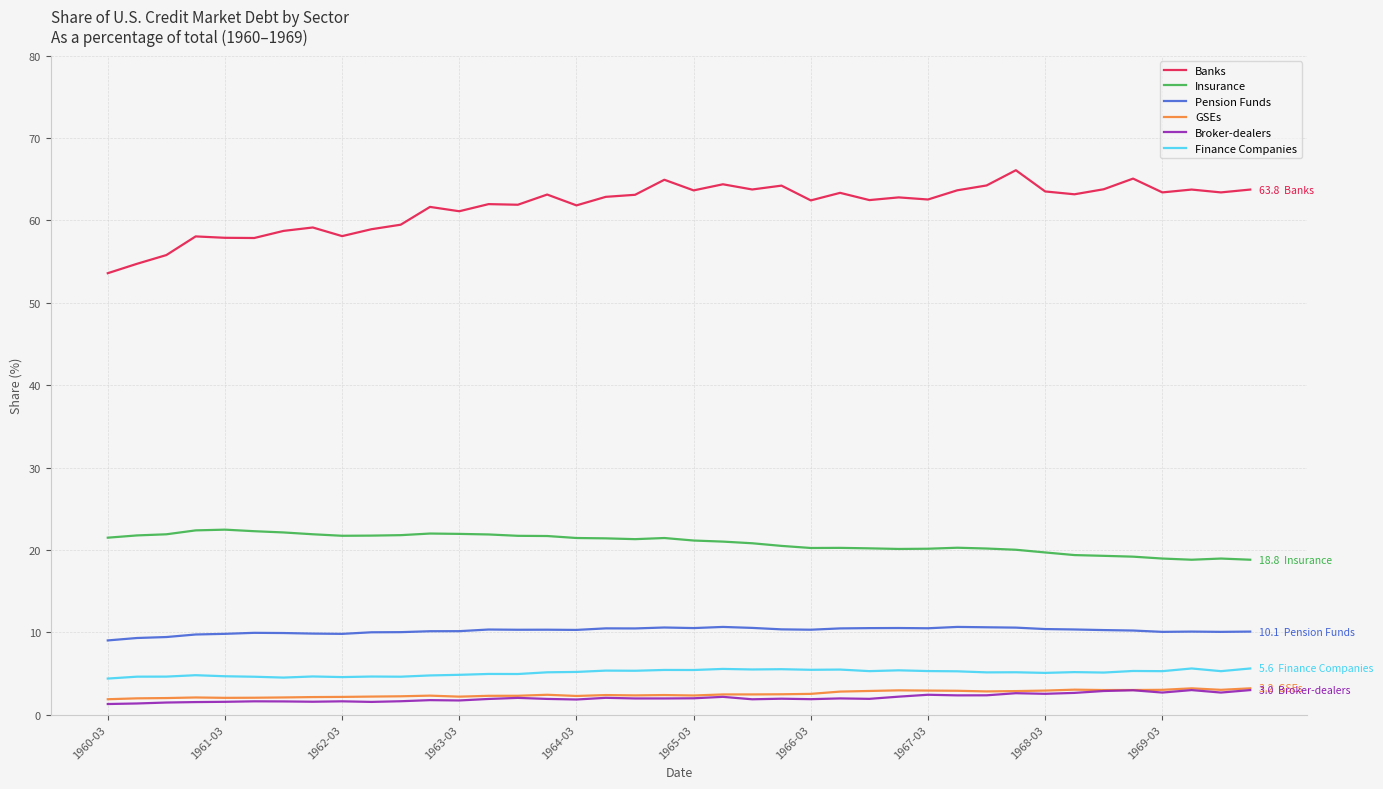

Which series has the largest total across all categories?

Banks